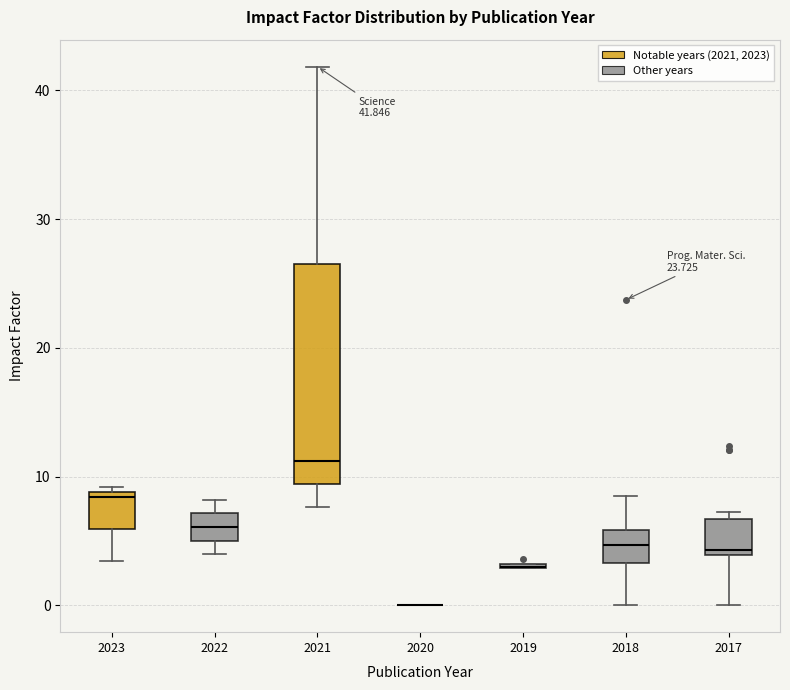

Which box is the tallest, from its lower edge to its upper edge?

2021